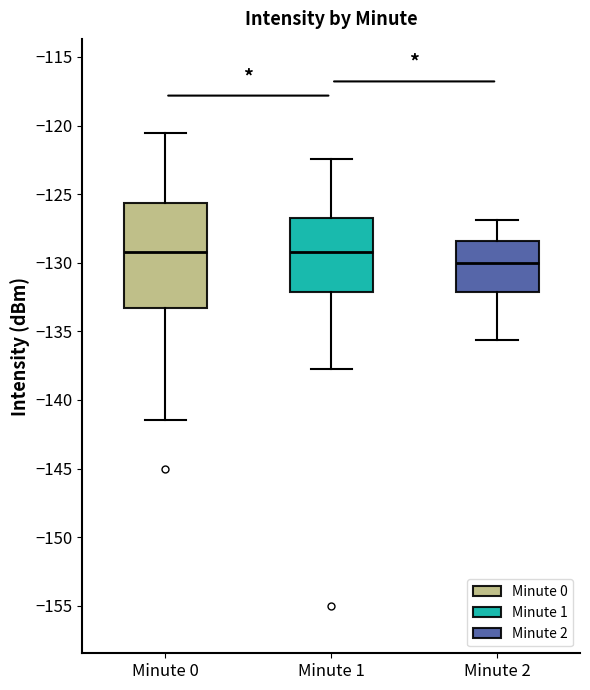

Reading left to right, transcribe this box plot: for each box, give where its median line is, the range the box spans, and where its two whiskers end, as read against the y-axis. The values are not printed on the chart, so give them approximately, as read against the axis.

Minute 0: median -129.0, box -133.5 to -125.5, whiskers -141.5 to -120.5
Minute 1: median -129.0, box -132.0 to -127.0, whiskers -138.0 to -122.5
Minute 2: median -130.0, box -132.0 to -128.5, whiskers -135.5 to -127.0